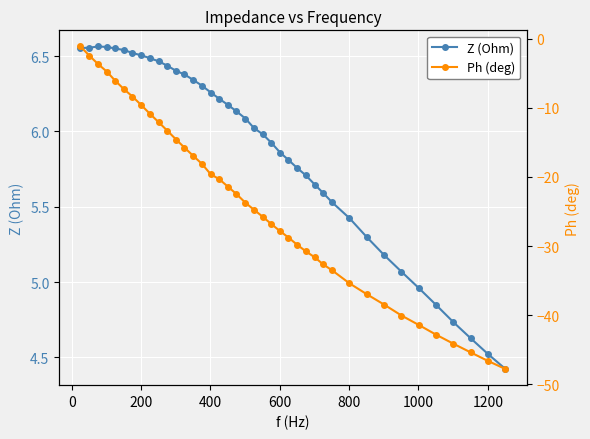

What is the minimum value for Z (Ohm)?

4.4